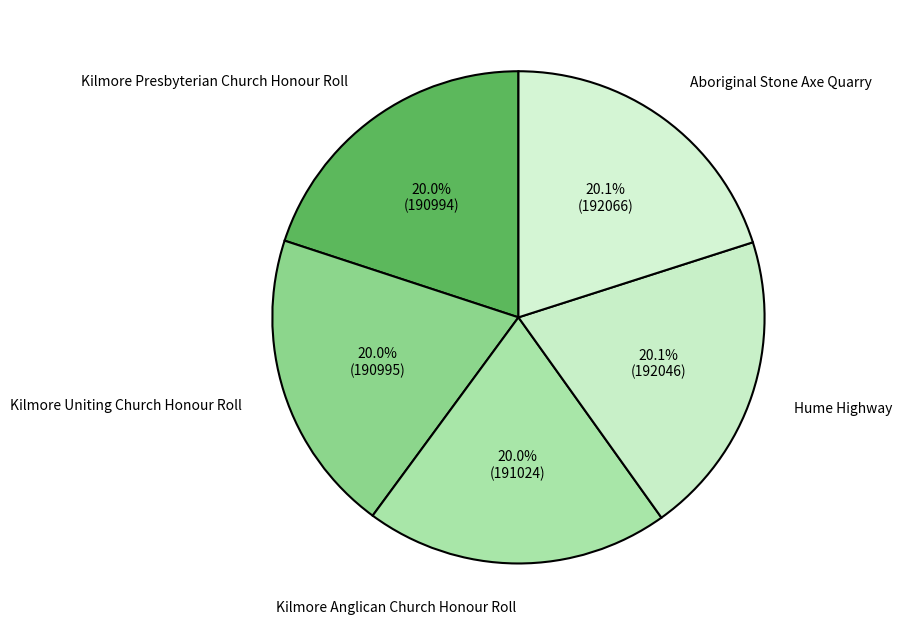

Does Kilmore Uniting Church Honour Roll represent more than half of the total?

No